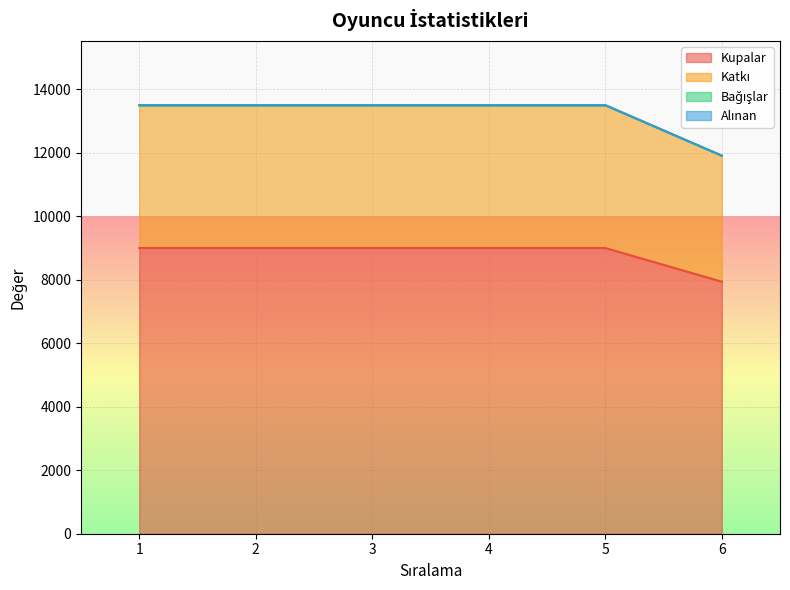

How many data points in Kupalar are less than 9000?

1